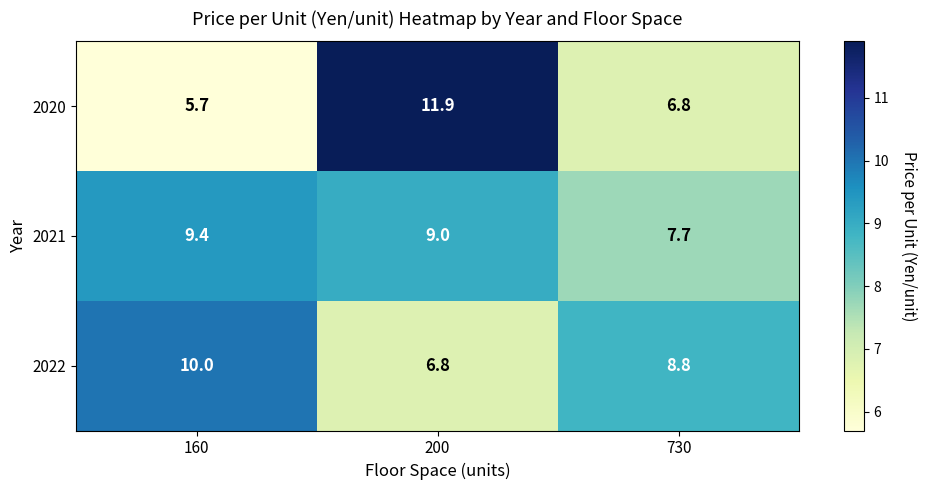

Reading left to right, extract all data points from this chart.

2020: 160=5.7	200=11.9	730=6.8
2021: 160=9.4	200=9.0	730=7.7
2022: 160=10.0	200=6.8	730=8.8